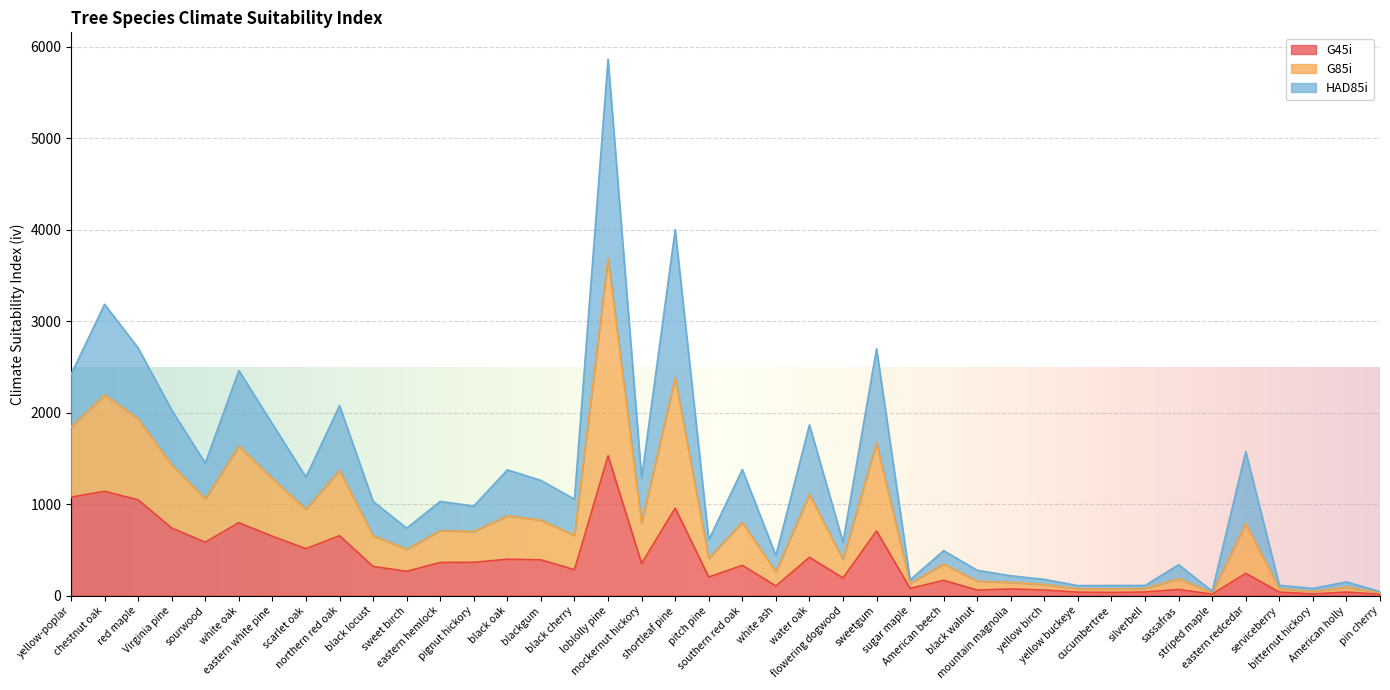

Is it true that G45i equals 1046.3 at red maple?

True